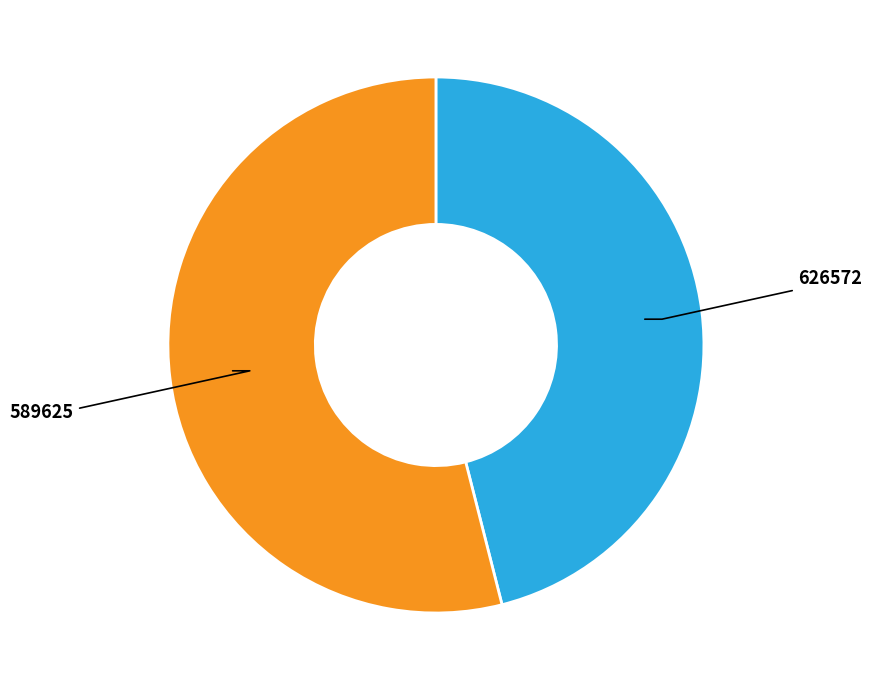

Does 626572 represent more than half of the total?

No